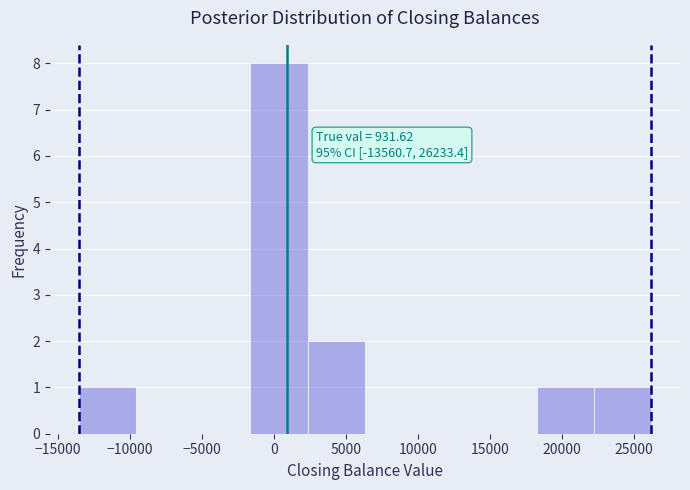

Over which range of the x-axis is the bar tallest?

-1500 to 2500